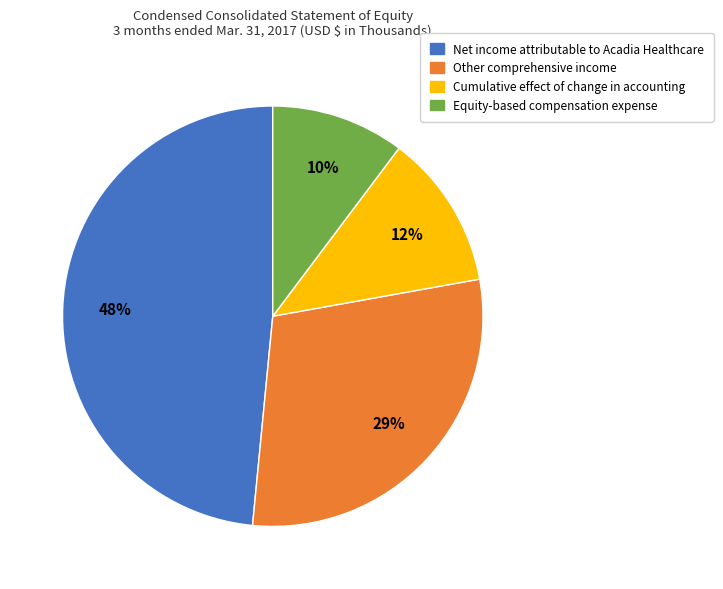

To the nearest percent, what is the difference between the Equity-based compensation expense and Other comprehensive income slice percentages?

19%